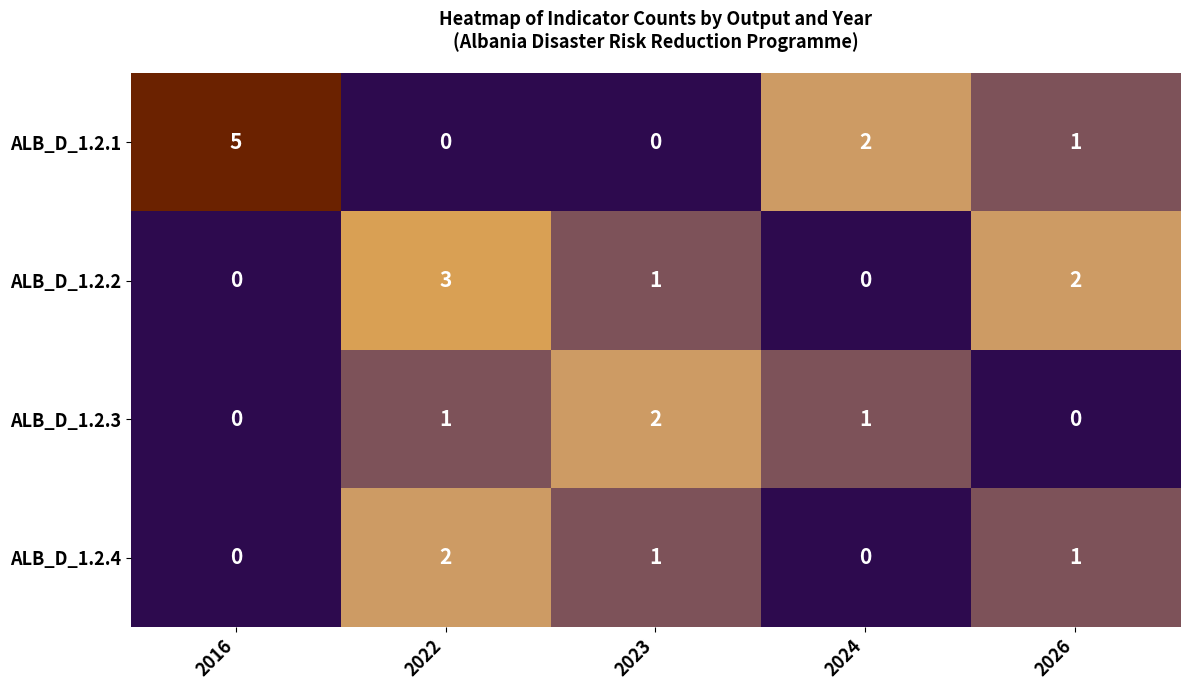

What is the maximum value shown in the chart?

5